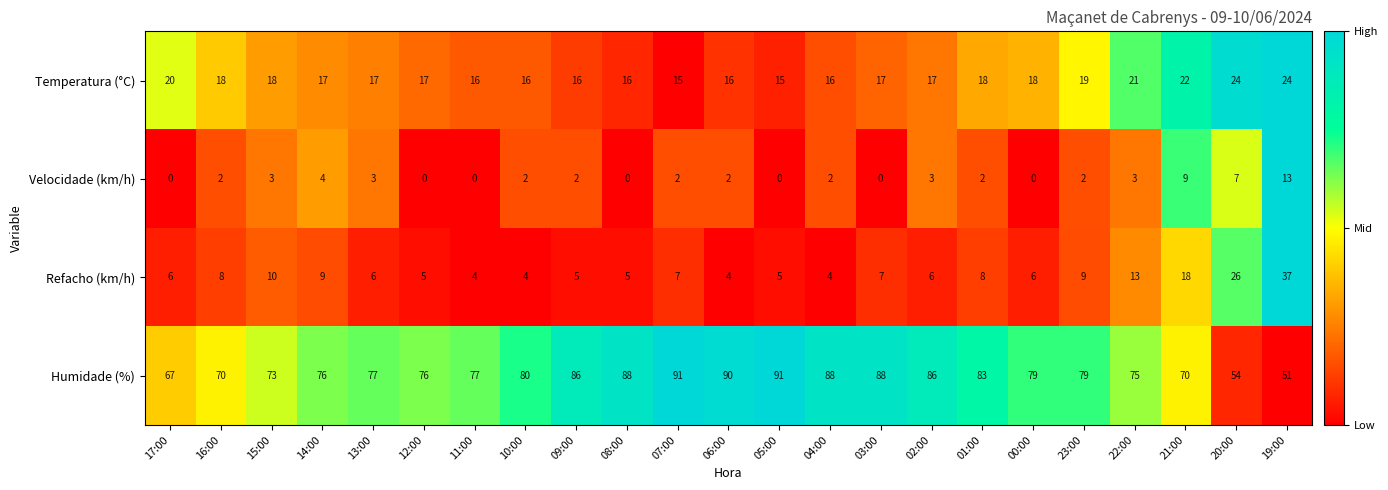

What is the total value across all series at 16:00?

98